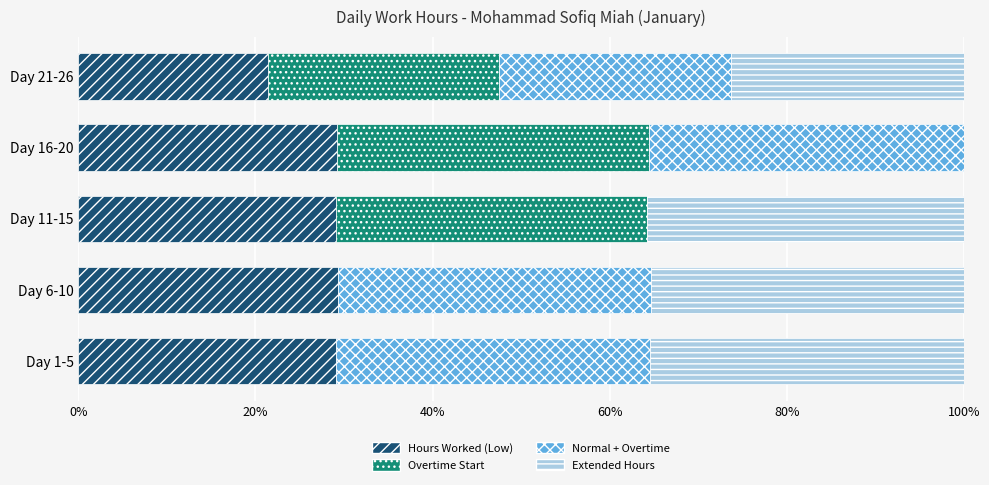

What is the total value across all series at Day 1-5?

100.0